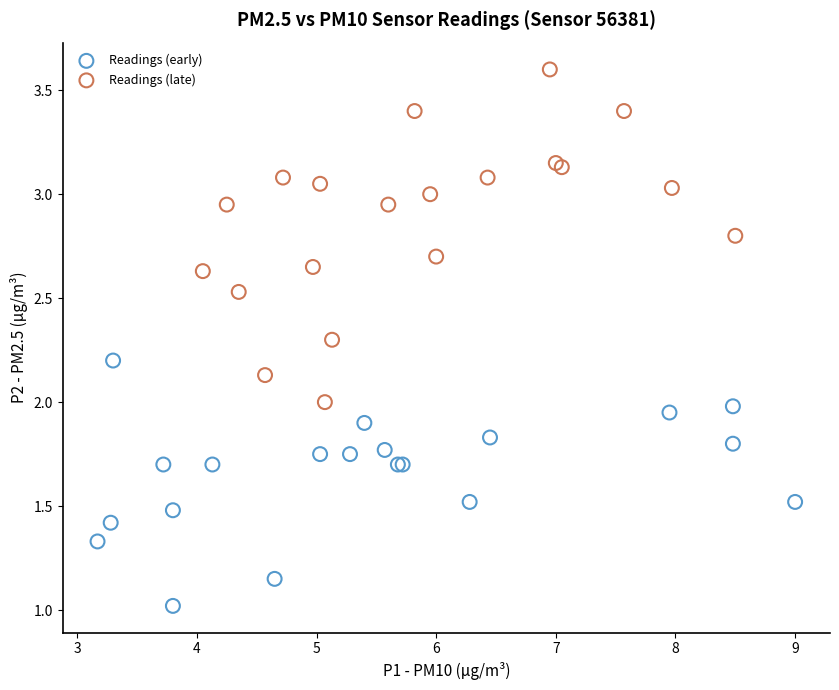

Which series contains the highest Y value?

Readings (late)